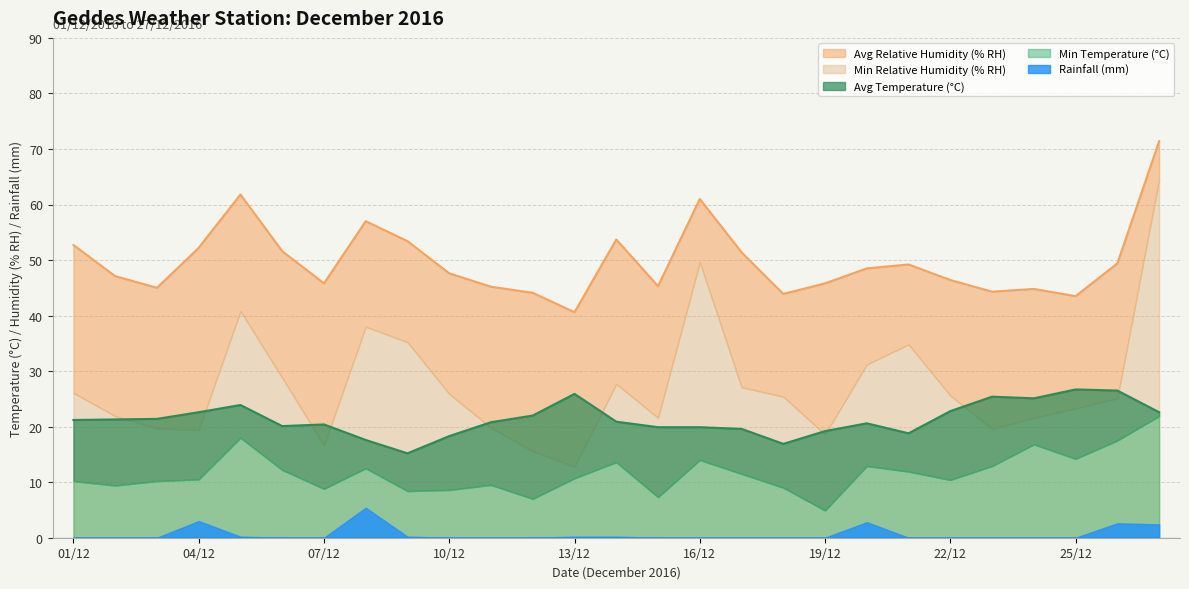

What is the sum of all Min Relative Humidity (% RH) values?

736.3